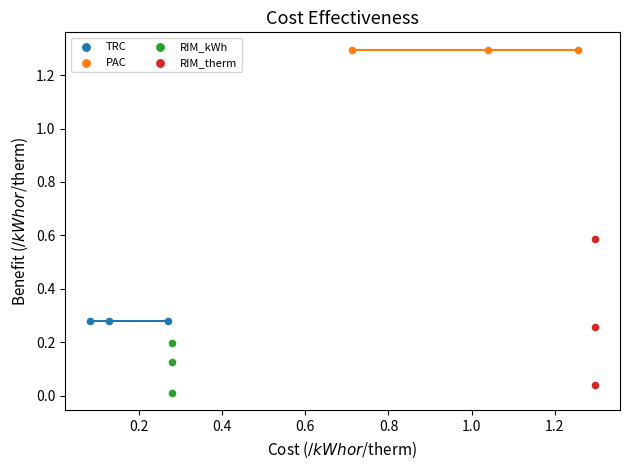

Which series contains the highest Y value?

PAC